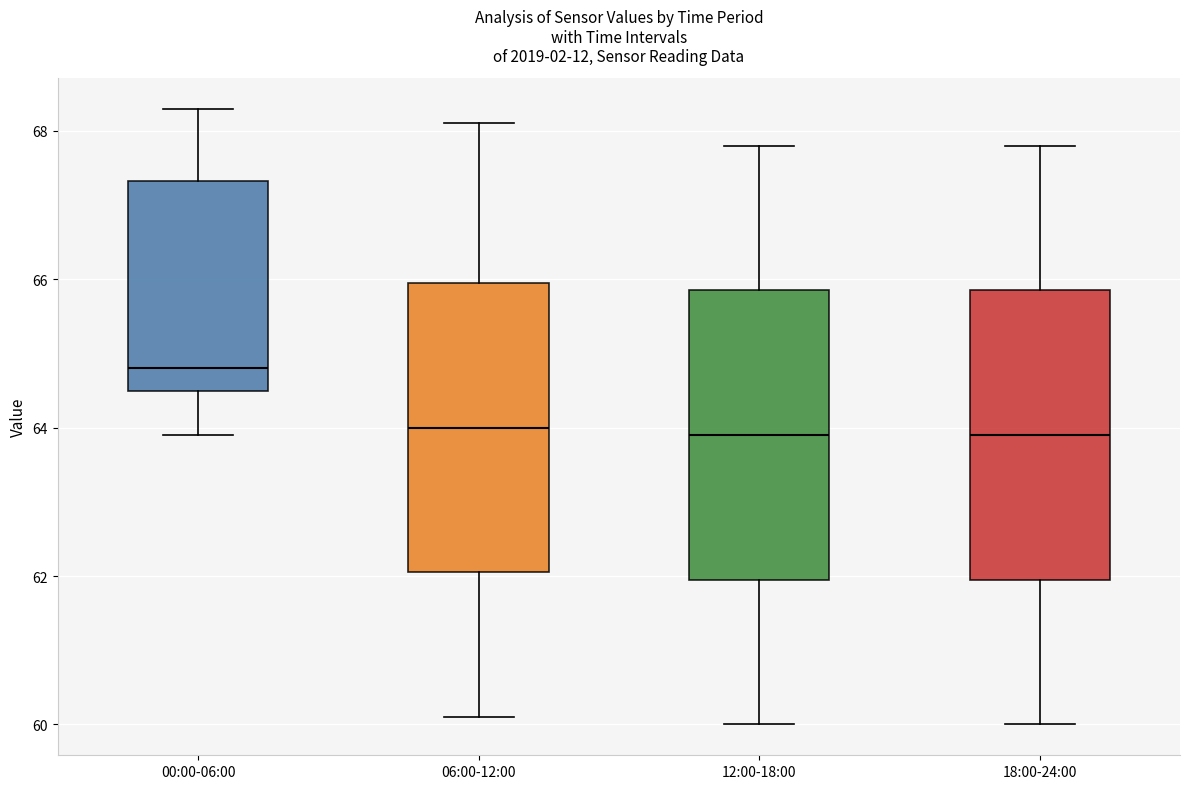

Where is the upper edge of the box for 12:00-18:00 on the y-axis? The values are not printed on the chart, so give them approximately, as read against the axis.

65.8